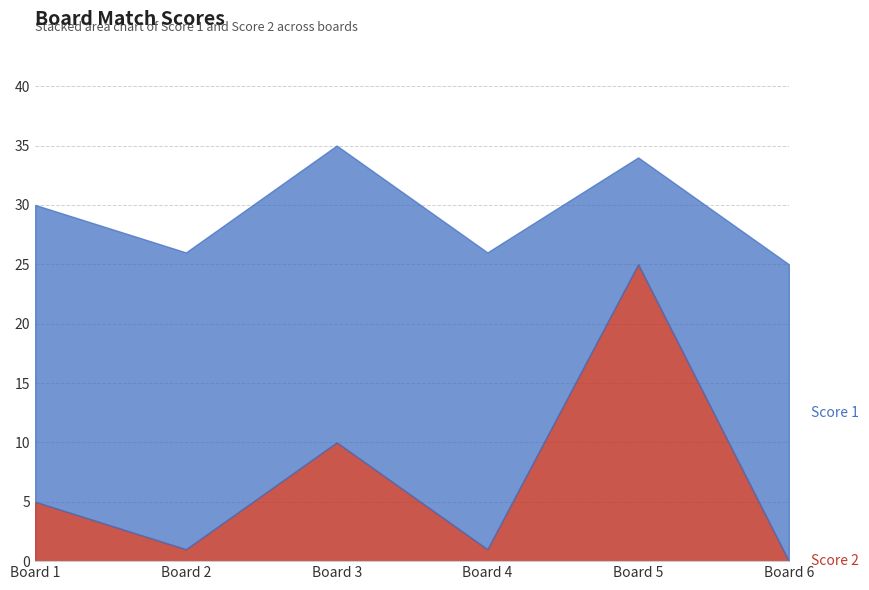

Read the Score 1 value at 4, to the nearest 10.

20